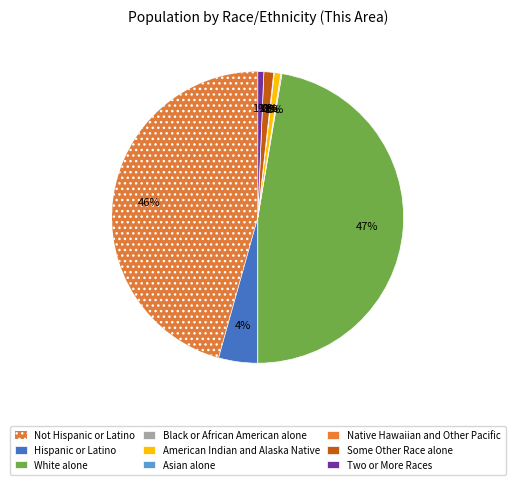

Is there any slice that represents more than half of the pie?

No